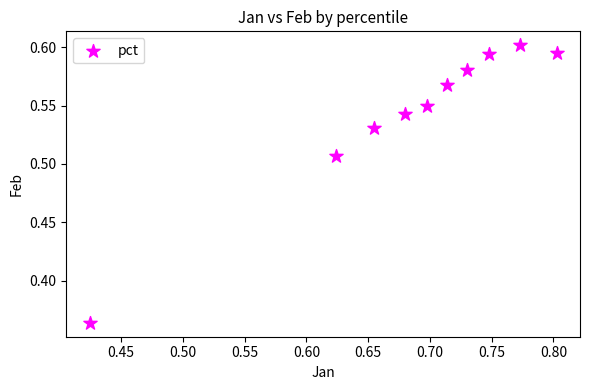

How many data points are displayed?

10